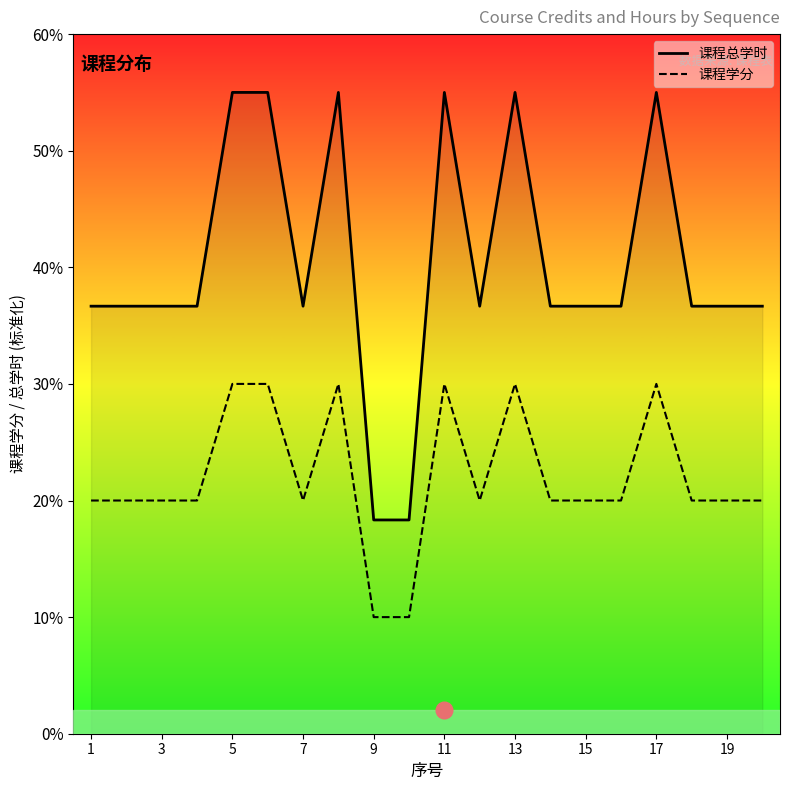

Rank the series at 11 from lowest to highest value.

课程学分, 课程总学时